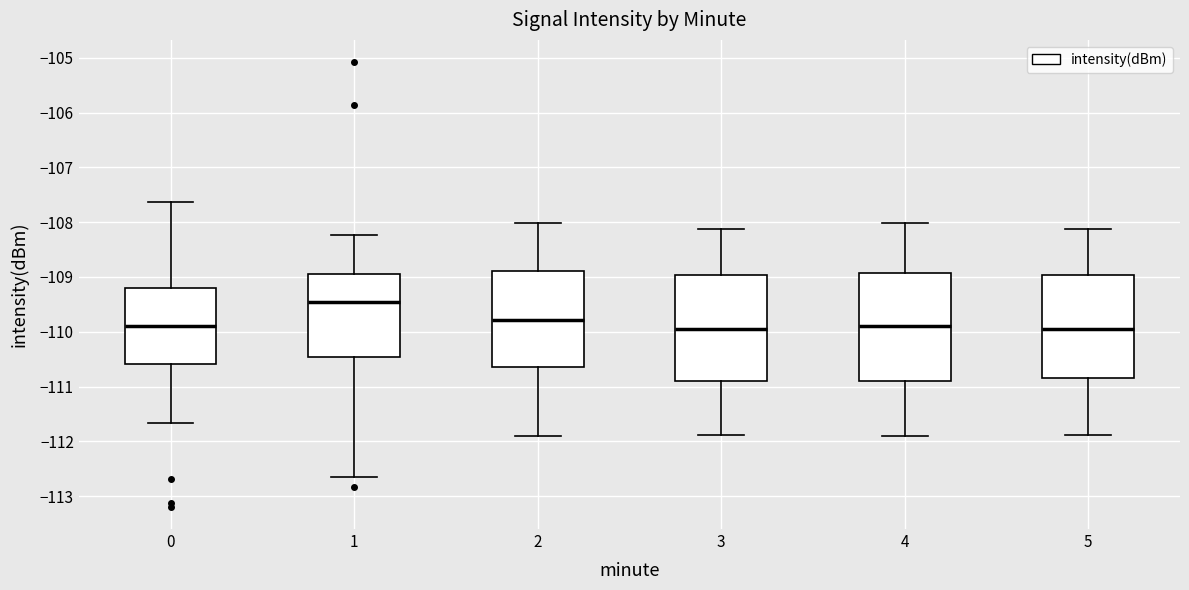

Reading left to right, read every box against the y-axis: the position of its median line, the range the box covers, and the ends of its whiskers. The values are not printed on the chart, so give them approximately, as read against the axis.

0: median -109.9, box -110.6 to -109.2, whiskers -111.7 to -107.6
1: median -109.5, box -110.5 to -108.9, whiskers -112.6 to -108.2
2: median -109.8, box -110.7 to -108.9, whiskers -111.9 to -108.0
3: median -110.0, box -110.9 to -109.0, whiskers -111.9 to -108.1
4: median -109.9, box -110.9 to -108.9, whiskers -111.9 to -108.0
5: median -110.0, box -110.8 to -109.0, whiskers -111.9 to -108.1